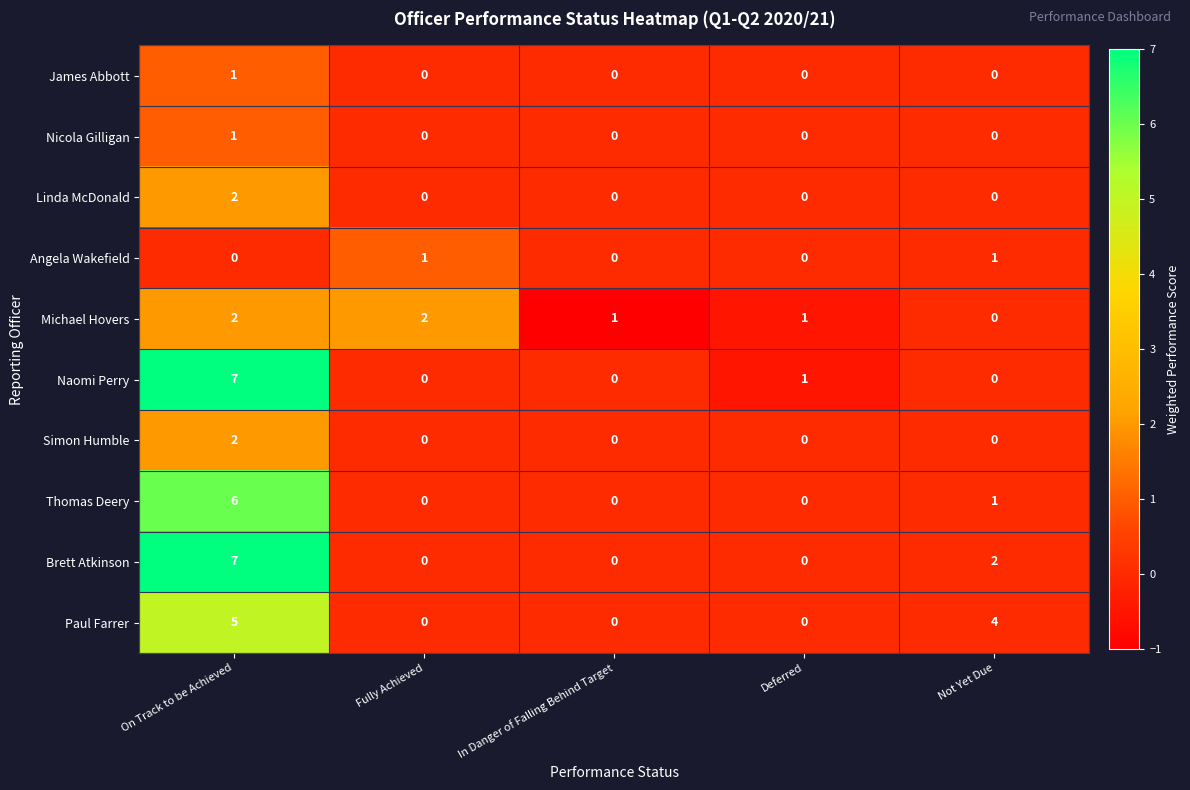

Between Deferred and Not Yet Due, which series saw the biggest shift?

Paul Farrer